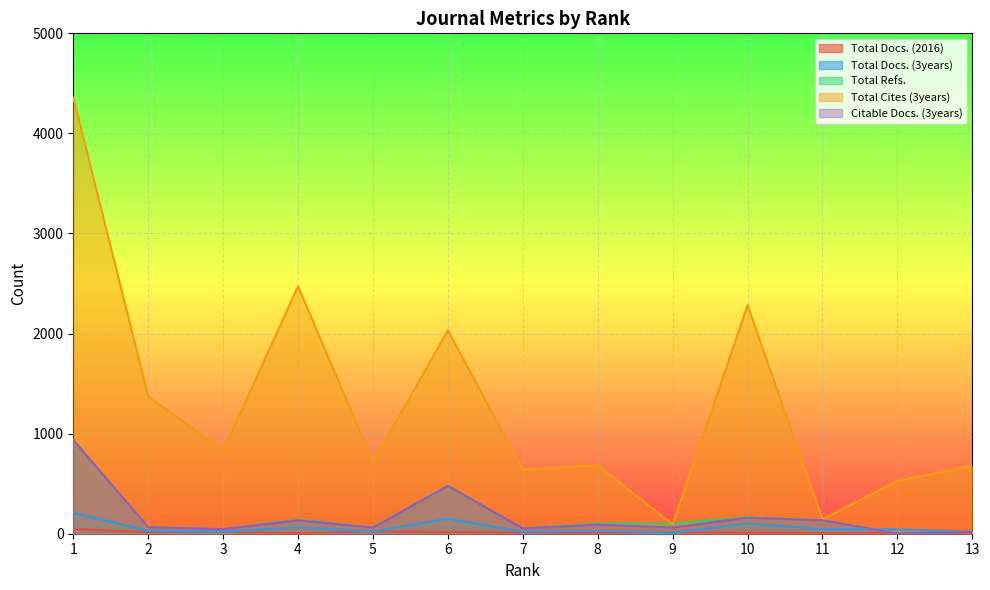

What is the difference between the Total Docs. (2016) values at 3 and 13?

14